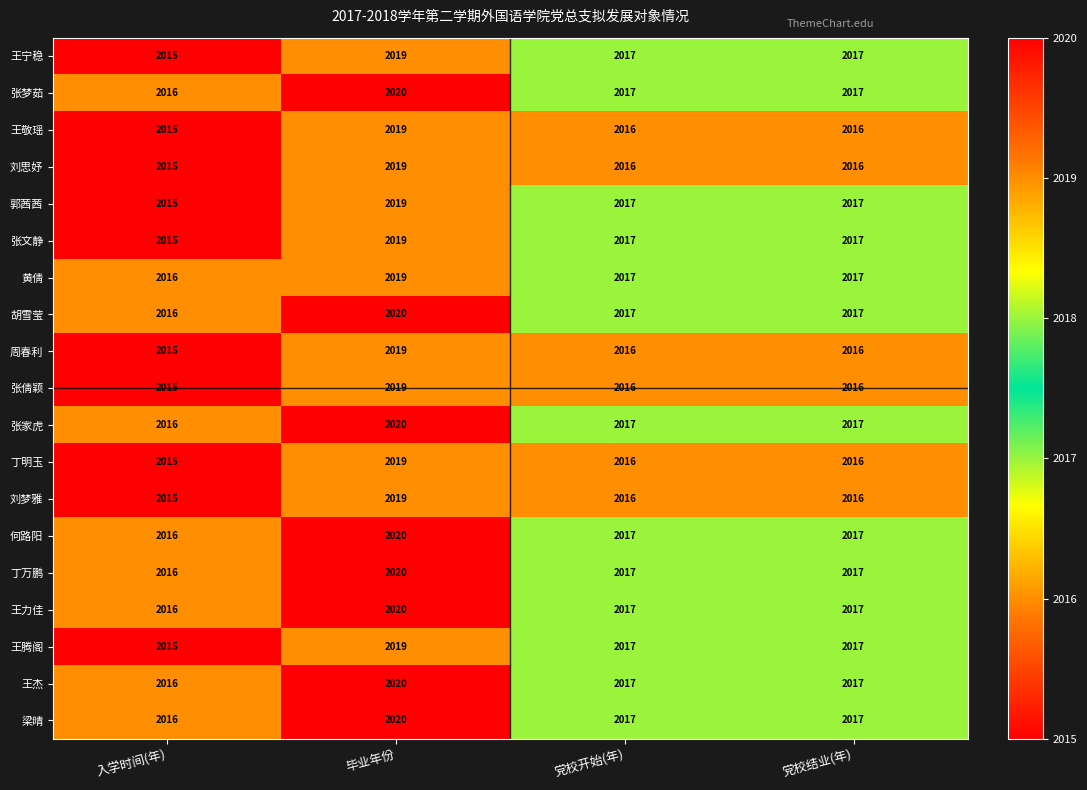

True or false: 丁明玉 has a value of 2736 at 毕业年份.

False